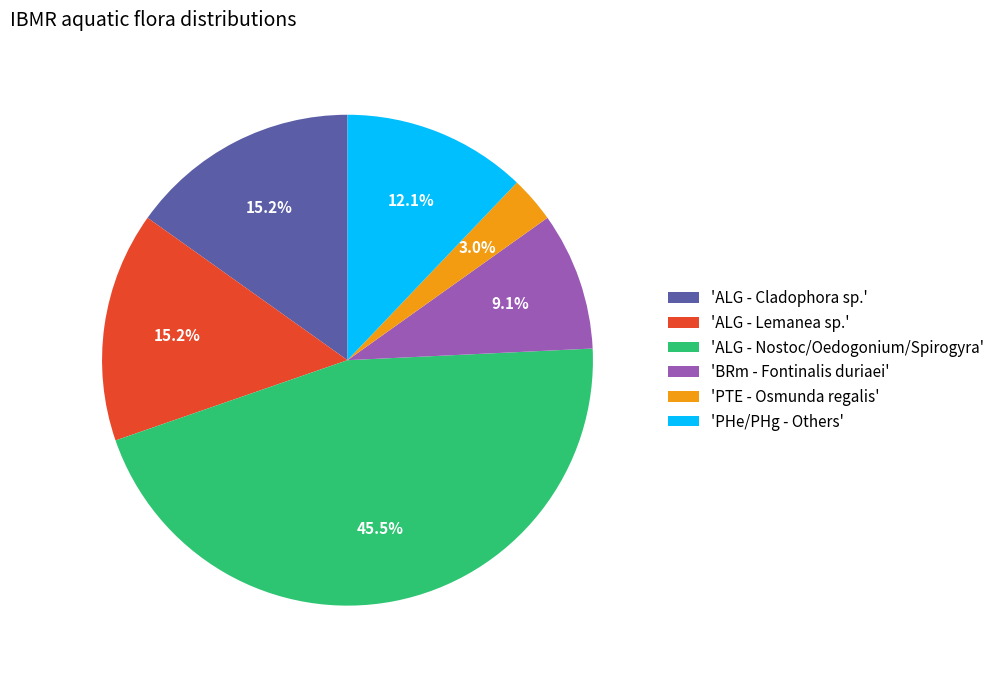

Combined, what portion of the pie is 'ALG - Nostoc/Oedogonium/Spirogyra' and 'PTE - Osmunda regalis'?

48.5%